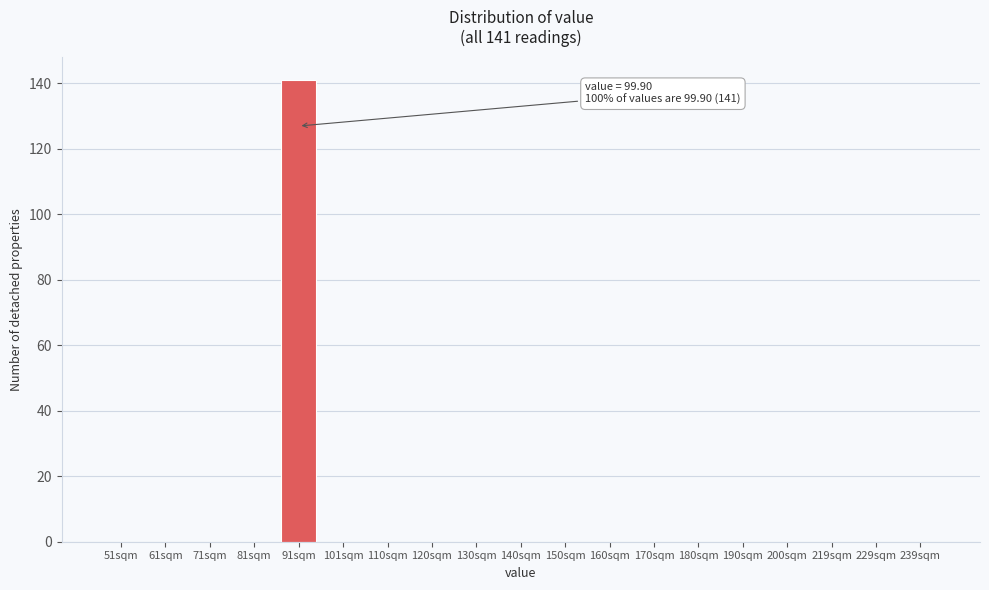

Reading right to left, list all the values displayed in this chart.

239sqm=0	229sqm=0	219sqm=0	200sqm=0	190sqm=0	180sqm=0	170sqm=0	160sqm=0	150sqm=0	140sqm=0	130sqm=0	120sqm=0	110sqm=0	101sqm=0	91sqm=141	81sqm=0	71sqm=0	61sqm=0	51sqm=0